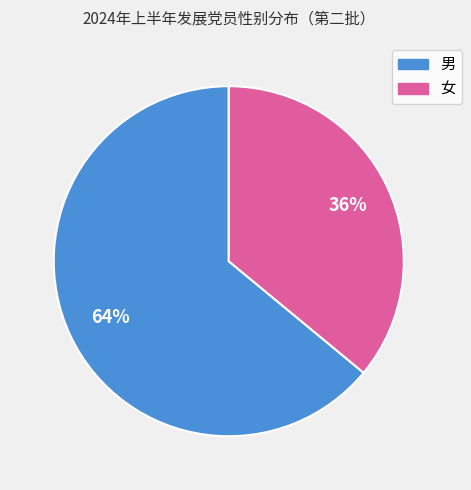

To the nearest percent, what portion does 女 represent?

36%